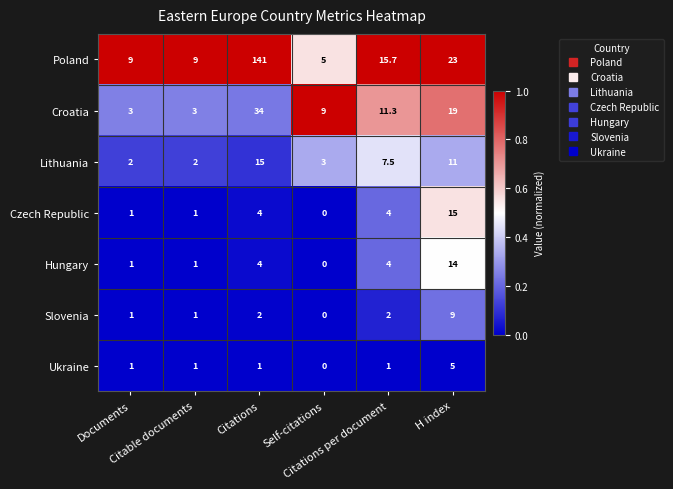

What is the maximum value for Croatia?

34.0